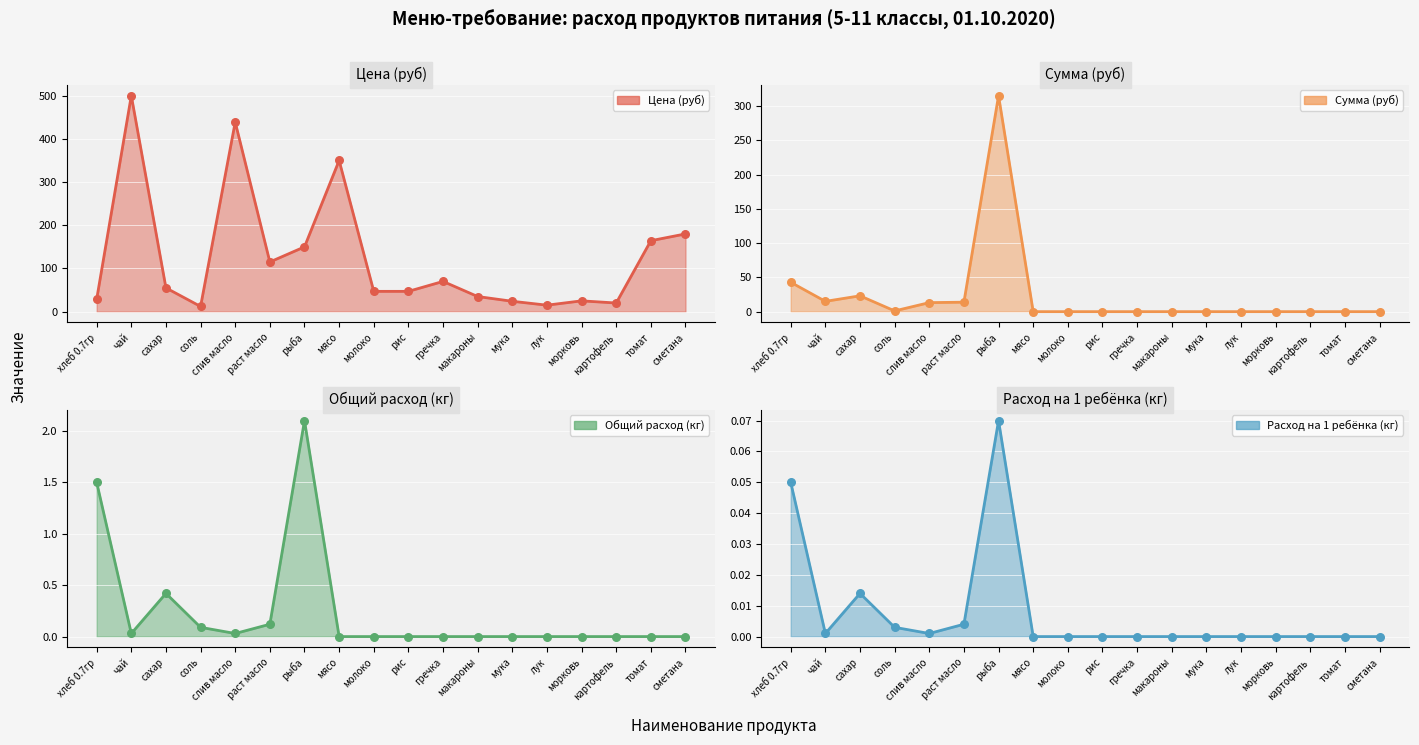

Is the value of Общий расход (кг) at гречка greater than the value of Цена (руб) at лук?

No